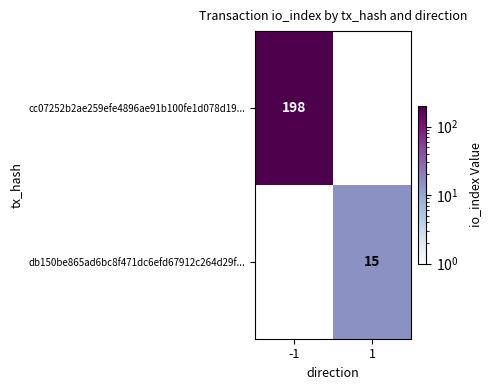

What is the greatest value displayed?

198.0